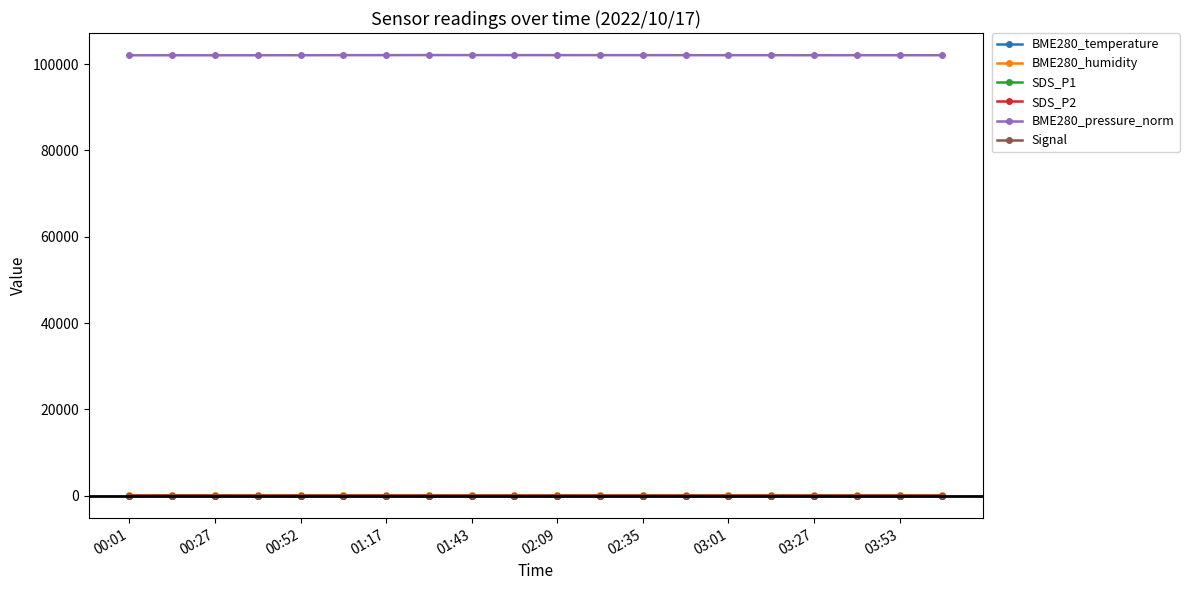

True or false: SDS_P2 and BME280_pressure_norm intersect in this chart.

False